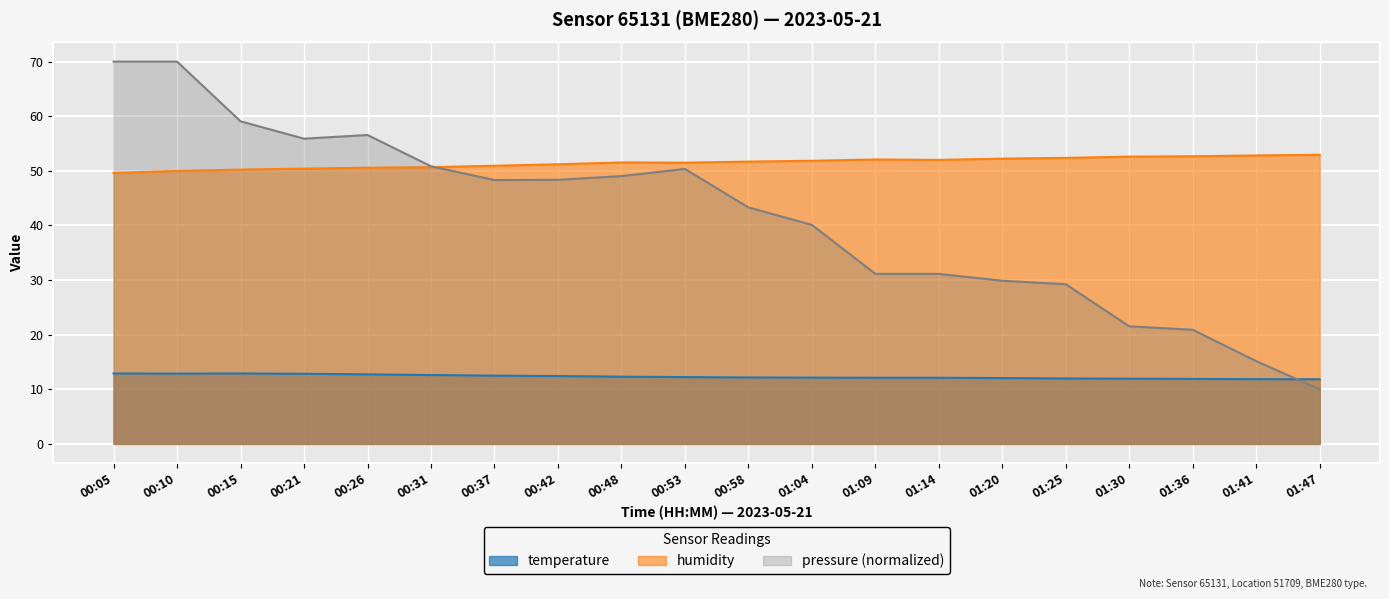

Which label corresponds to the smallest value in the chart?

01:47